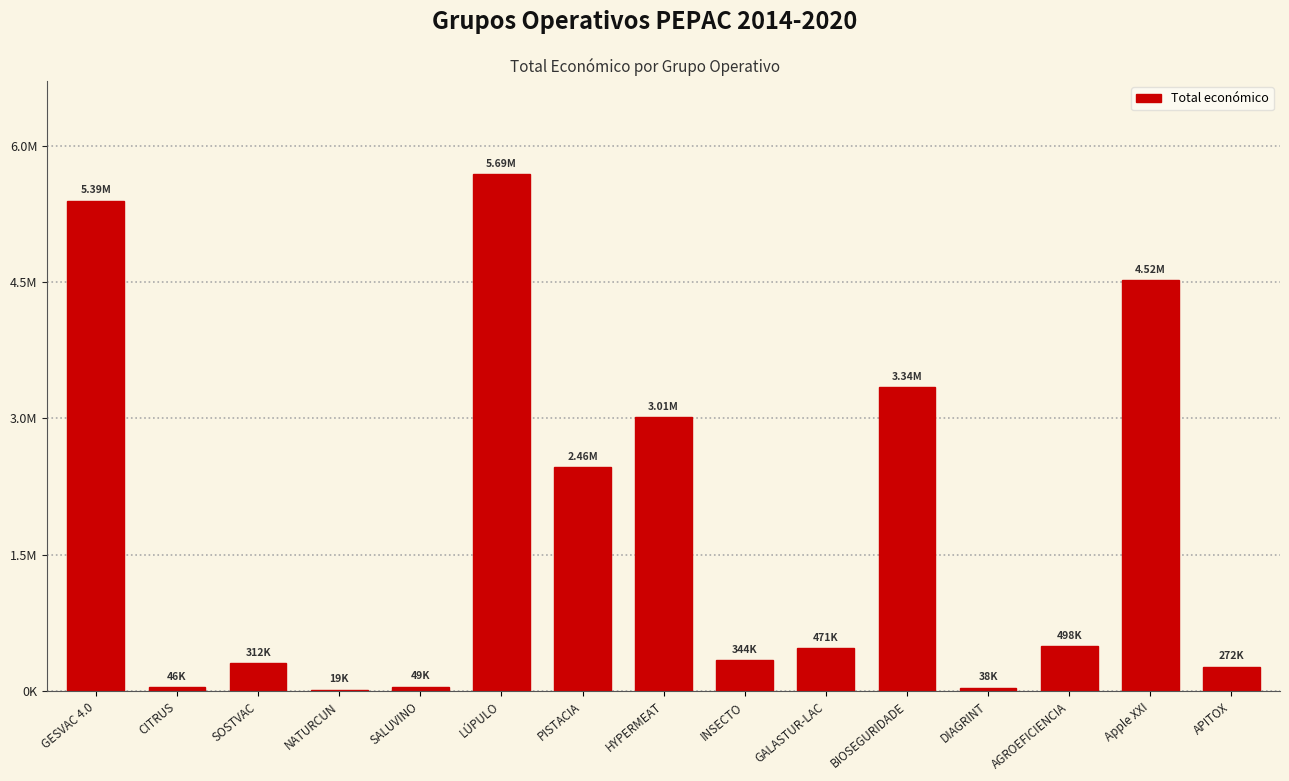

What position from the right is Apple XXI?

2